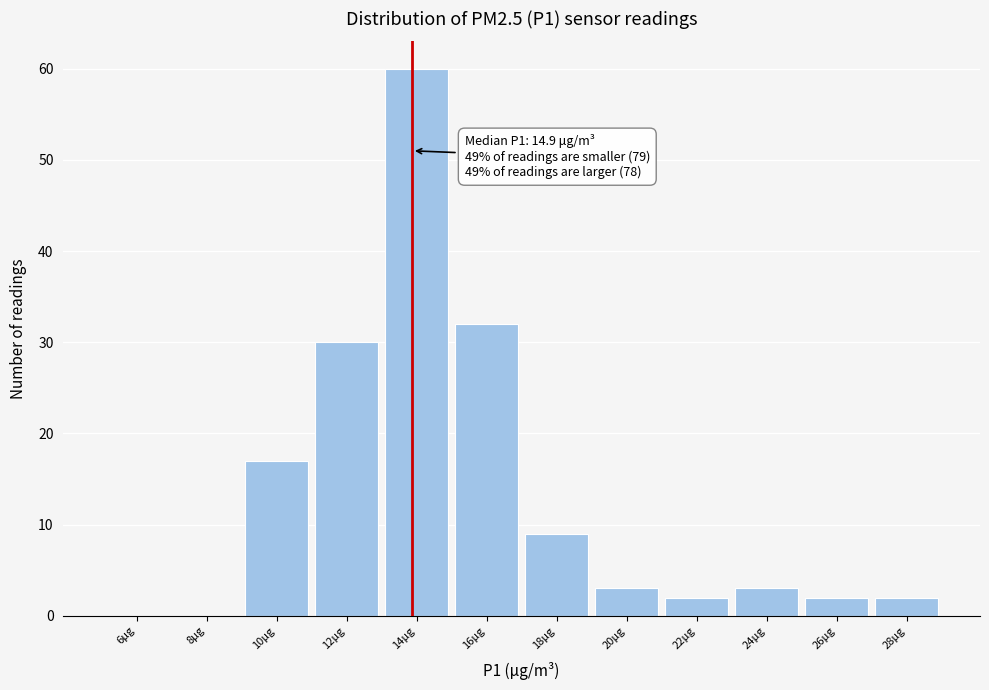

Reading left to right, extract all data points from this chart.

6μg=0	8μg=0	10μg=17	12μg=30	14μg=60	16μg=32	18μg=9	20μg=3	22μg=2	24μg=3	26μg=2	28μg=2